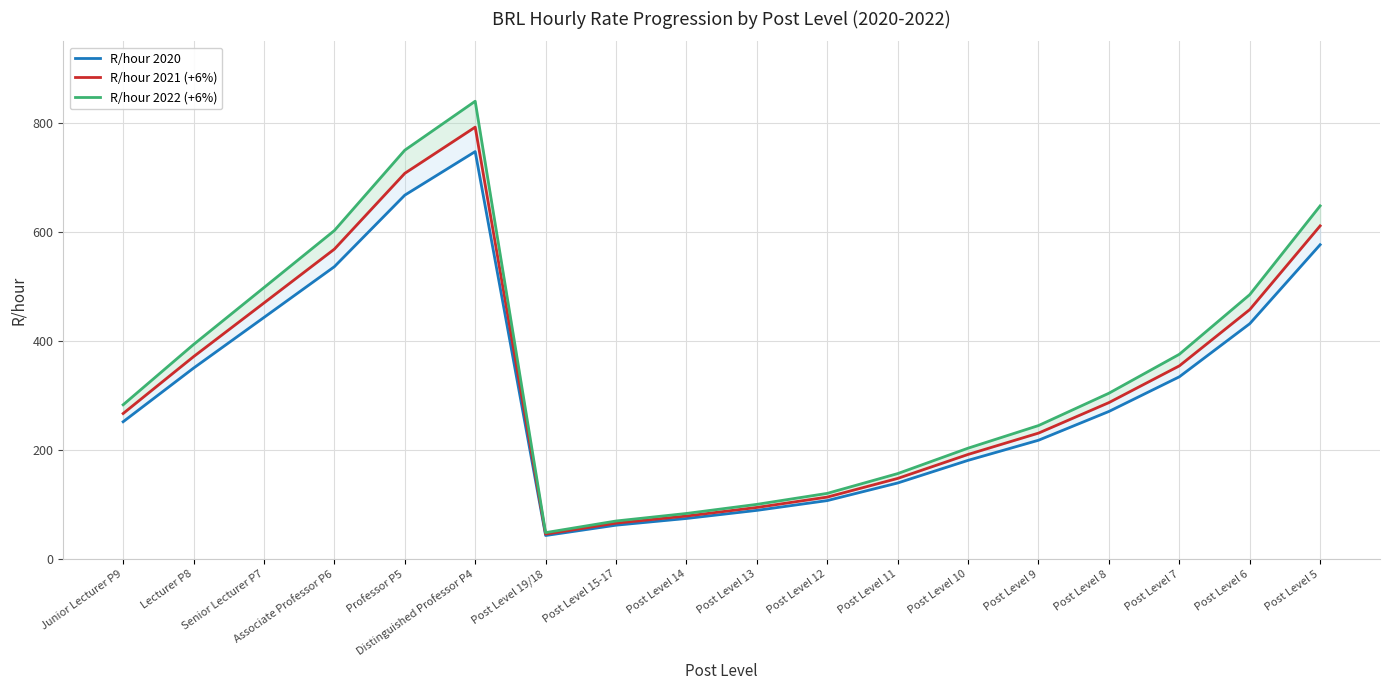

What position from the left is Post Level 14?

9